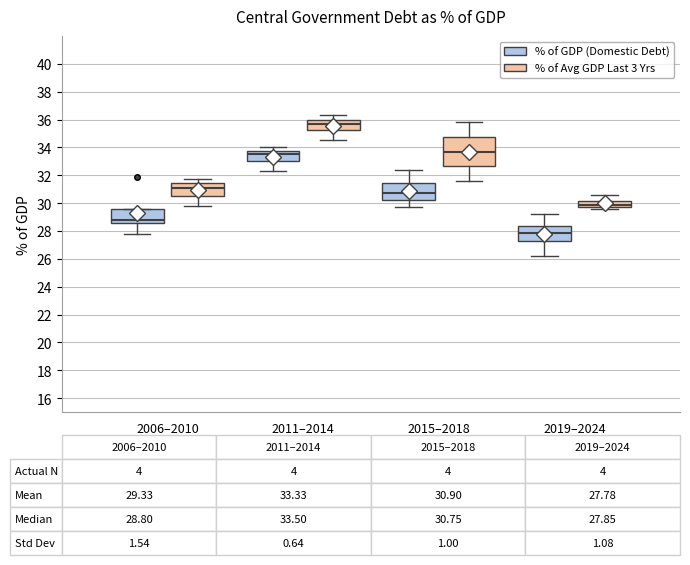

Which box is the tallest, from its lower edge to its upper edge?

2015–2018 (% of Avg GDP Last 3 Yrs)